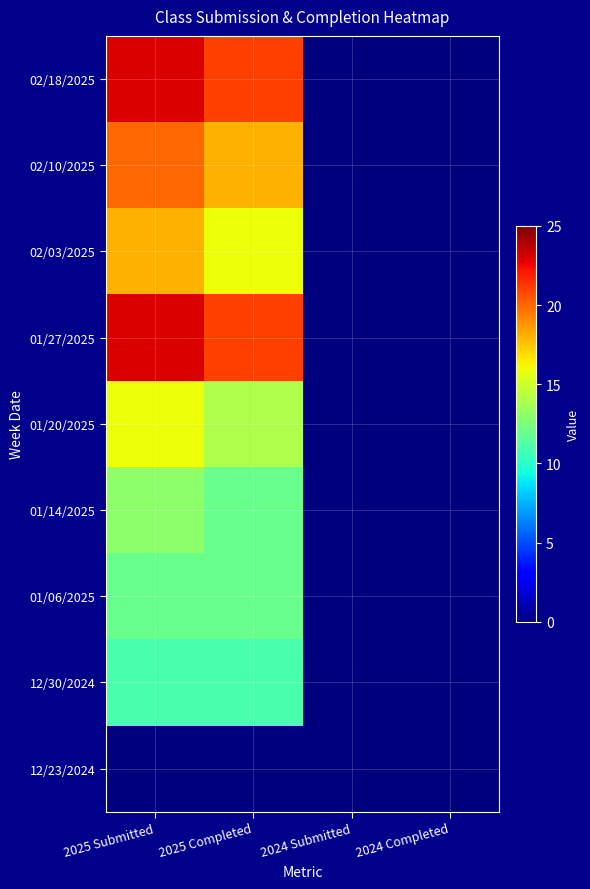

How many series are shown in this chart?

9